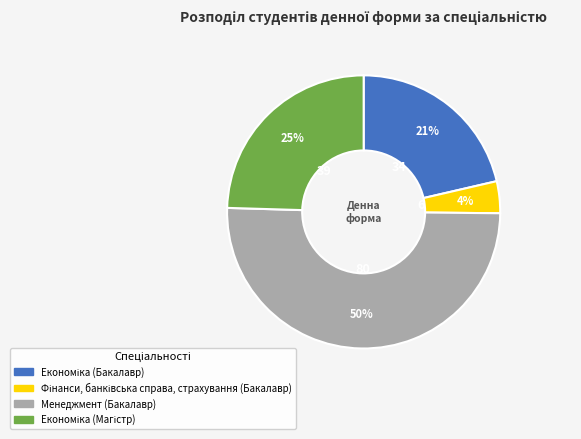

What percentage is the Менеджмент (Бакалавр) slice, to the nearest percent?

50%